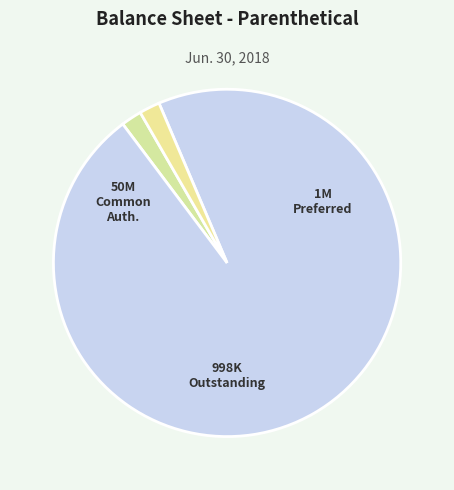

How many segments does this pie chart have?

3